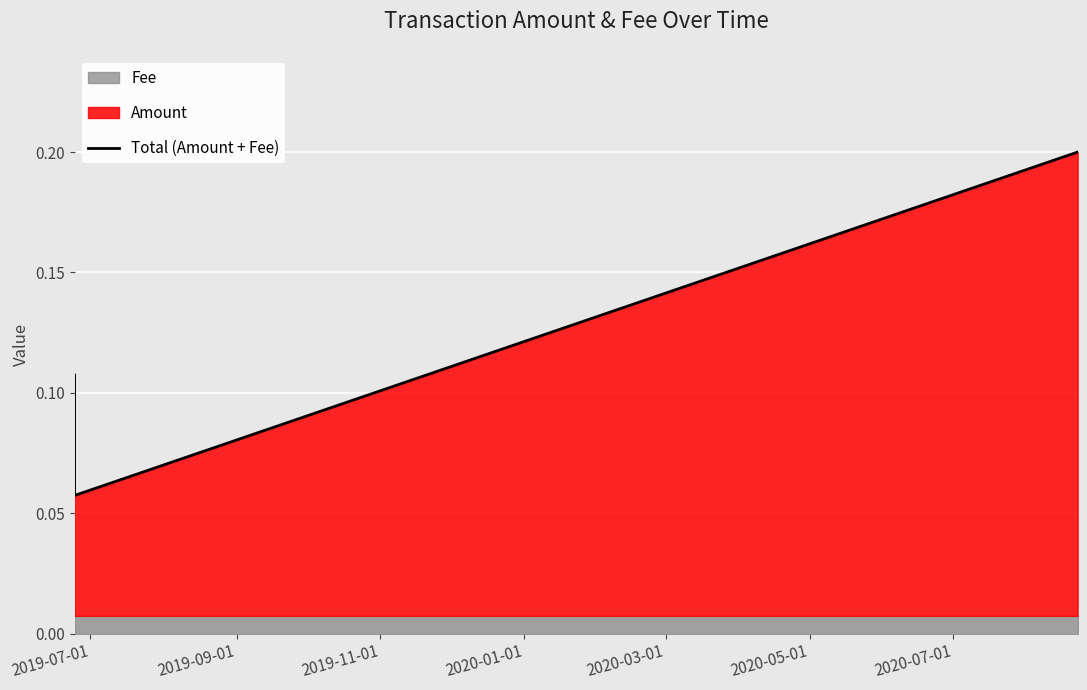

True or false: Total (Amount + Fee) has more than 2 points higher than both neighbors.

False